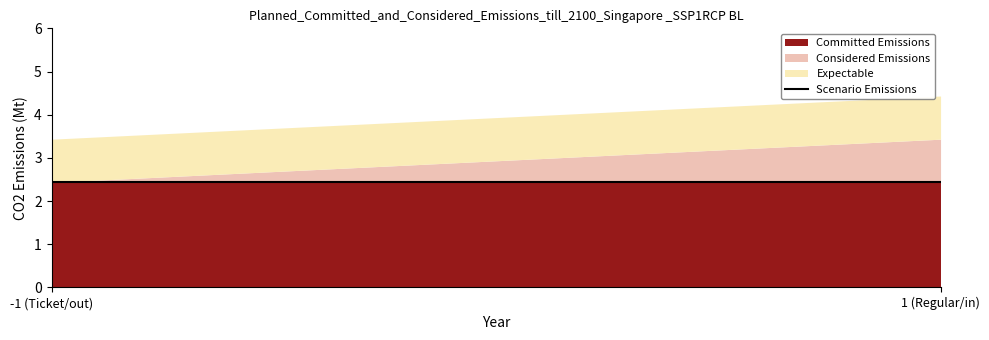

The Considered Emissions series shows 1.0 at 1. True or false?

True